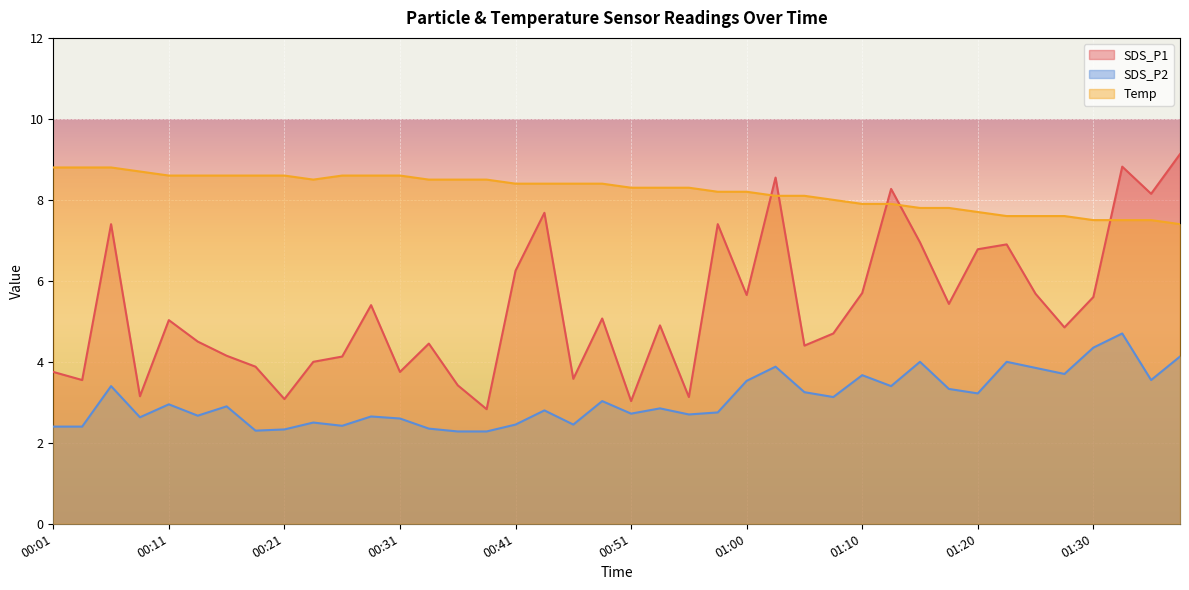

What is the minimum value shown in the chart?

2.3